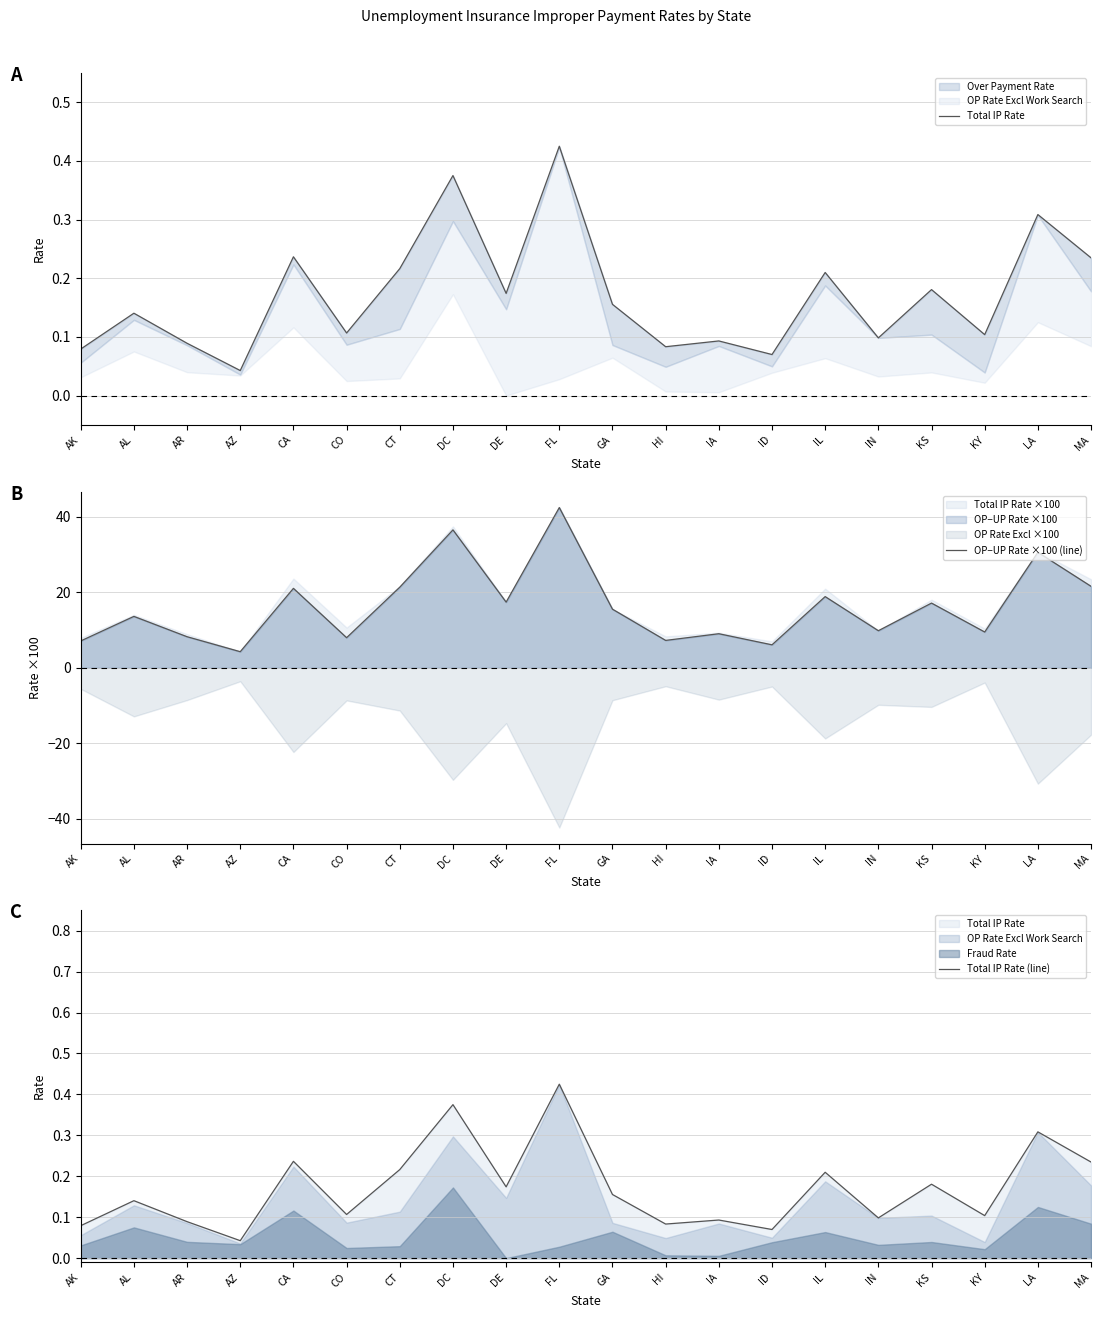

Is it true that Total IP Rate (line) equals 0.1 at KY?

True